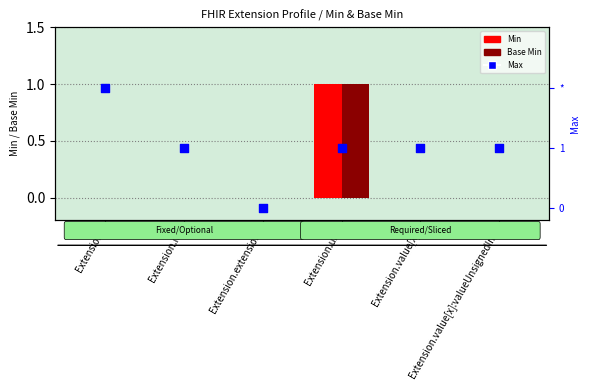

What is the total value across all series at Extension.value[x]:valueUnsignedInt?

1